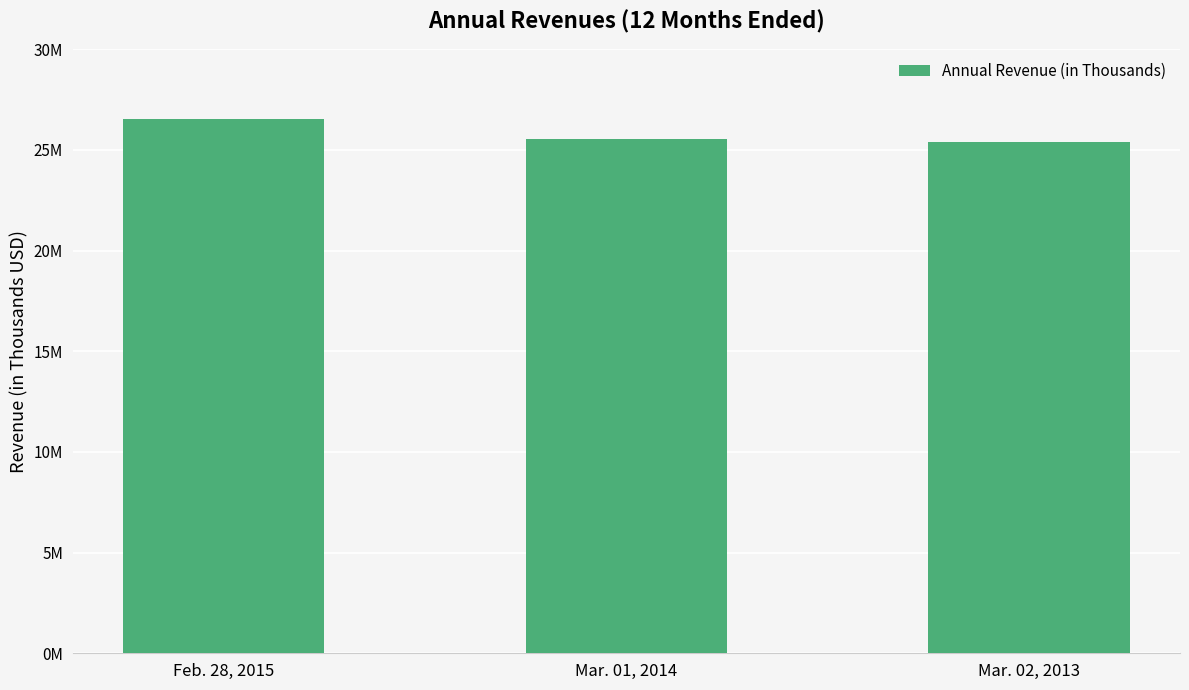

List the labels in order of value, smallest first.

Mar. 02, 2013, Mar. 01, 2014, Feb. 28, 2015